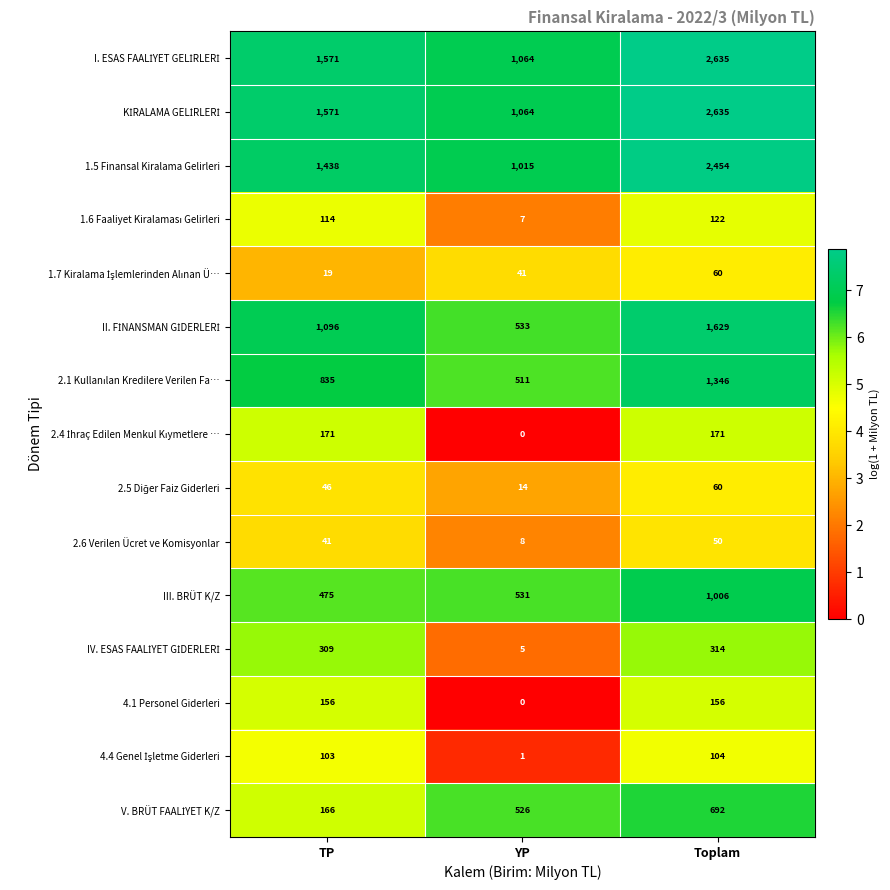

At which category is the sum across all series the highest?

Toplam